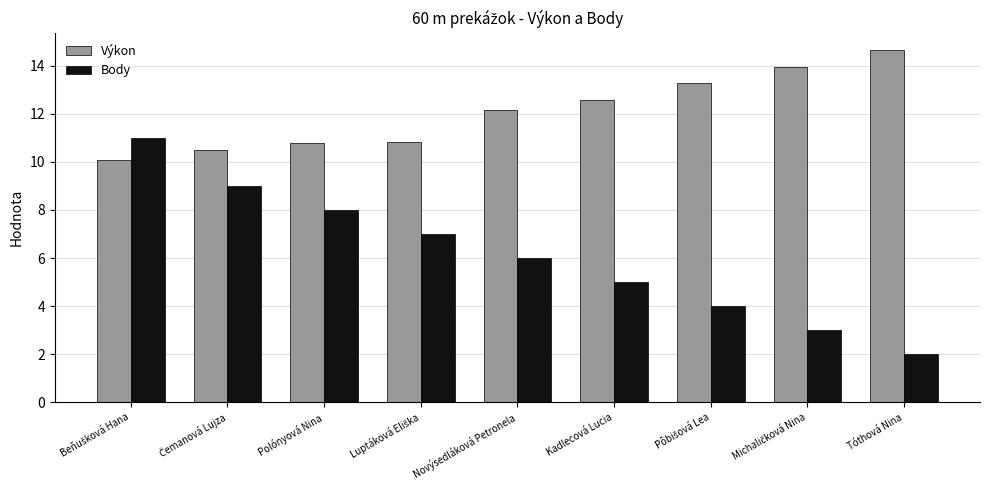

Count the number of categories in the chart.

9